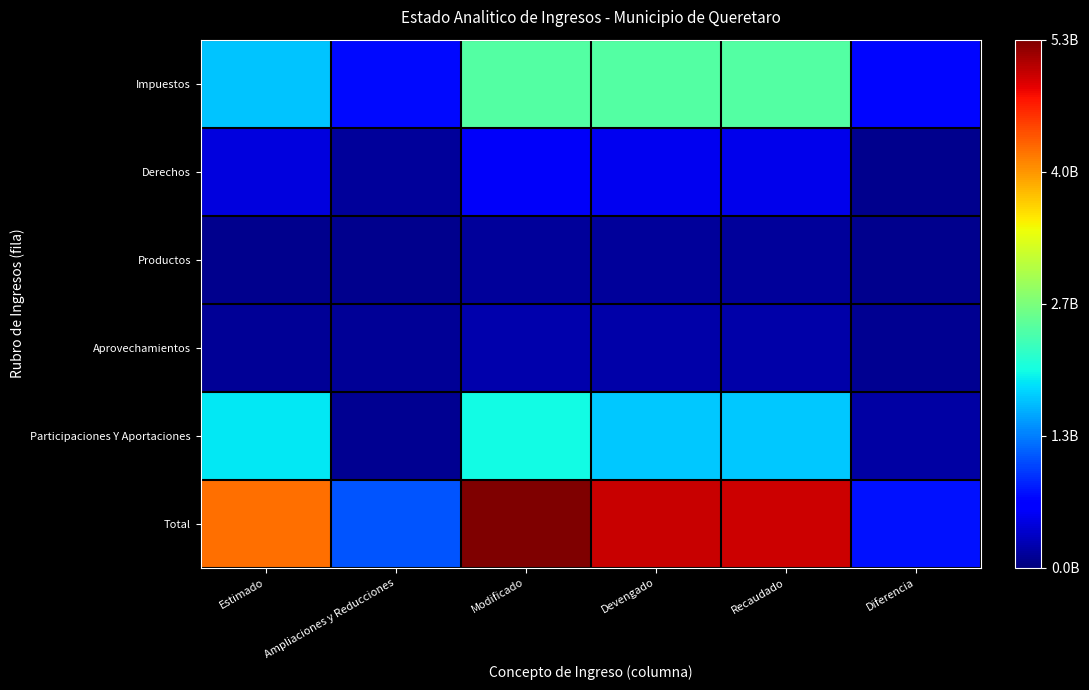

Reading right to left, what are all the values shown in this chart?

Impuestos: Diferencia=691319821.8	Recaudado=2389163523.8	Devengado=2389163523.8	Modificado=2403559665.2	Ampliaciones y Reducciones=705715963.2	Estimado=1697843702.0
Derechos: Diferencia=72982274.5	Recaudado=513311713.4	Devengado=527720584.6	Modificado=573866431.7	Ampliaciones y Reducciones=133536992.7	Estimado=440329439.0
Productos: Diferencia=70614239.2	Recaudado=138411951.2	Devengado=138411951.2	Modificado=138411951.2	Ampliaciones y Reducciones=70614239.2	Estimado=67797712.0
Aprovechamientos: Diferencia=93472774.5	Recaudado=199054083.5	Devengado=199057928.9	Modificado=215094872.7	Ampliaciones y Reducciones=109513563.7	Estimado=105581309.0
Participaciones Y Aportaciones: Diferencia=180855875.3	Recaudado=1703779216.7	Devengado=1703779216.7	Modificado=1973502500.7	Ampliaciones y Reducciones=88867408.7	Estimado=1884635092.0
Total: Diferencia=747533234.7	Recaudado=4943720488.7	Devengado=4958133205.2	Modificado=5304435421.5	Ampliaciones y Reducciones=1108248167.5	Estimado=4196187254.0